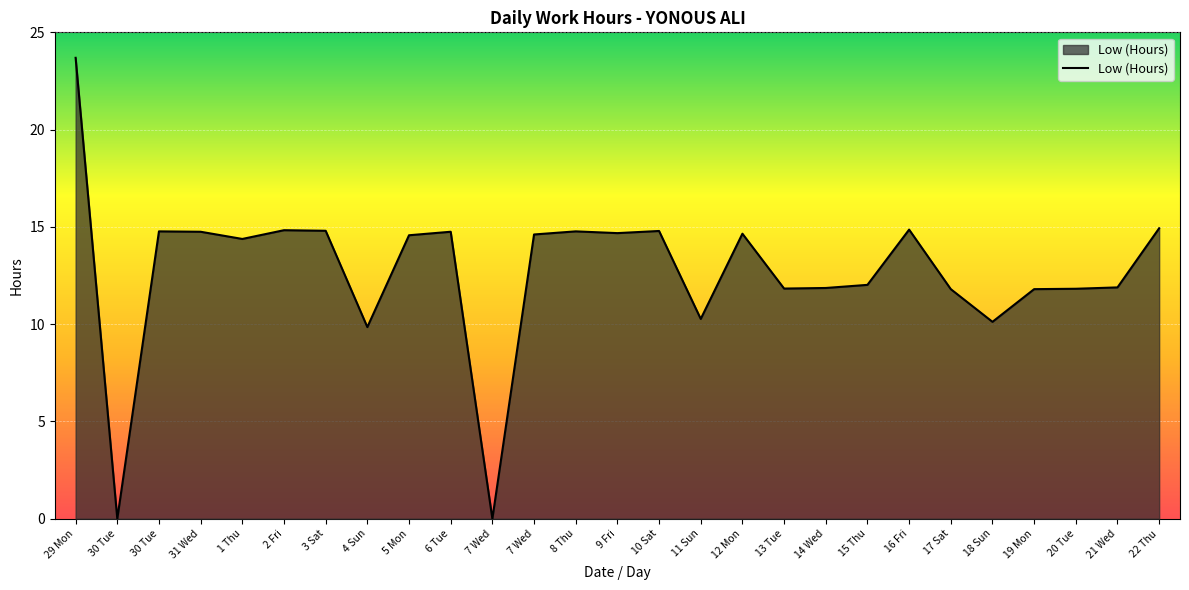

At which label is the value closest to 11?

11 Sun